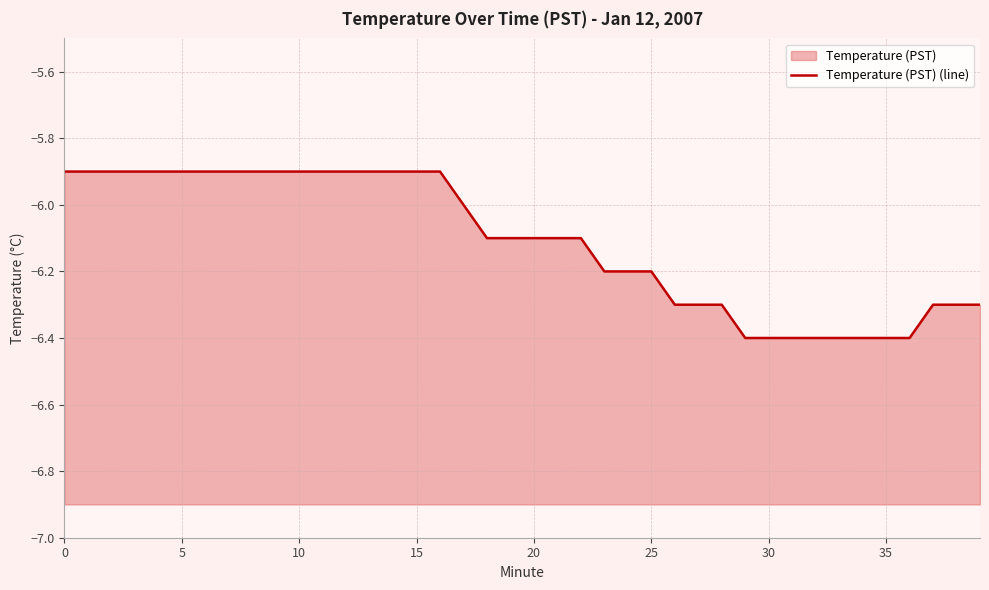

What is the sum of all values?

-244.4